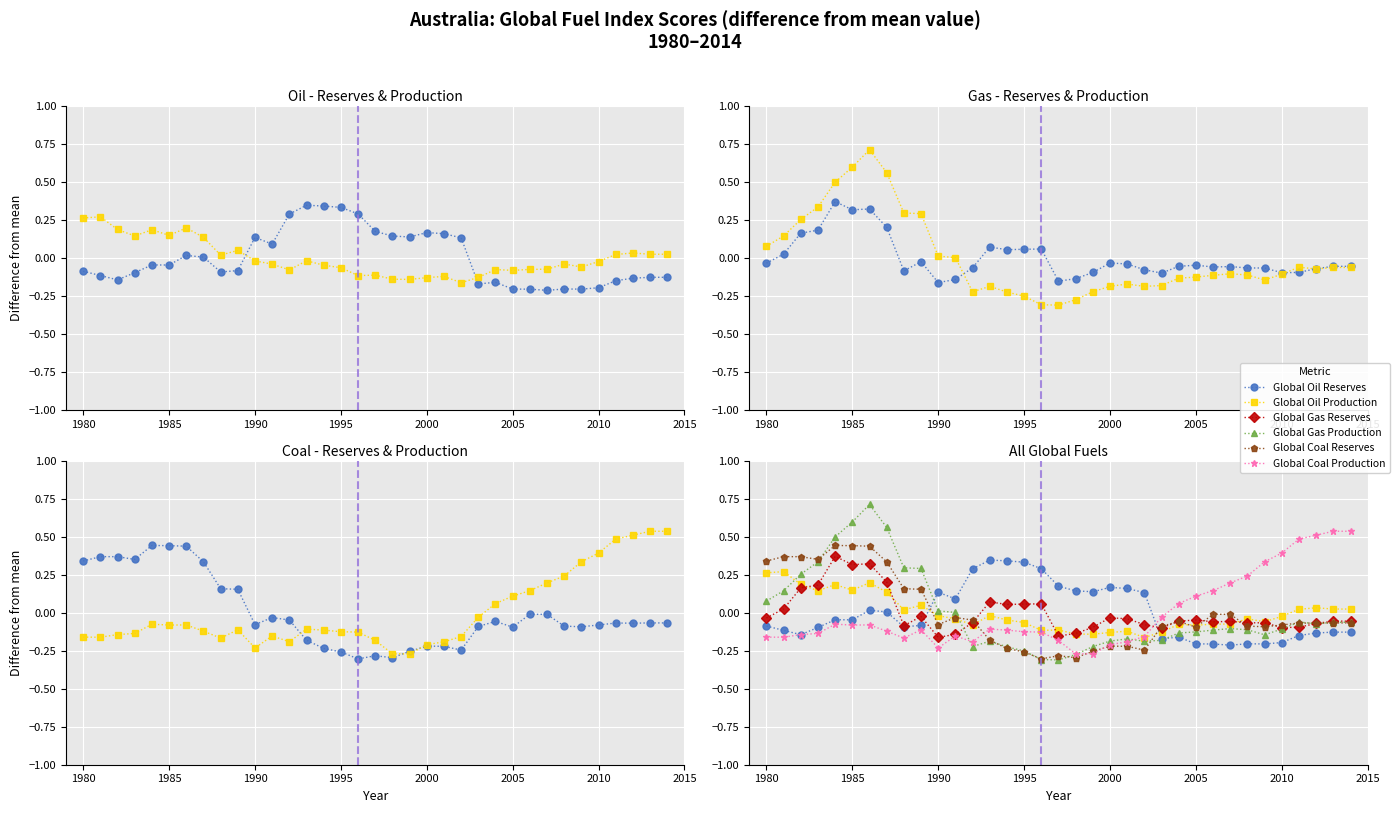

In Global Coal Reserves, how many points are higher than both neighbors (excluding endpoints)?

7